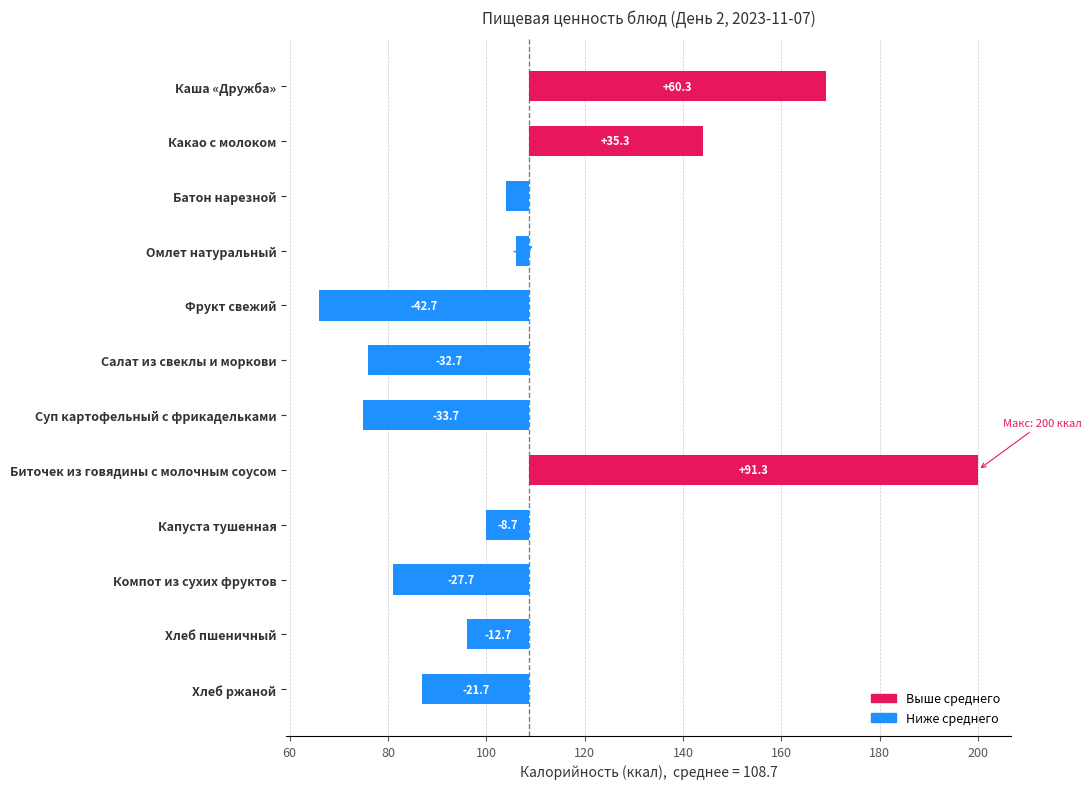

How many data points does each series have?

12